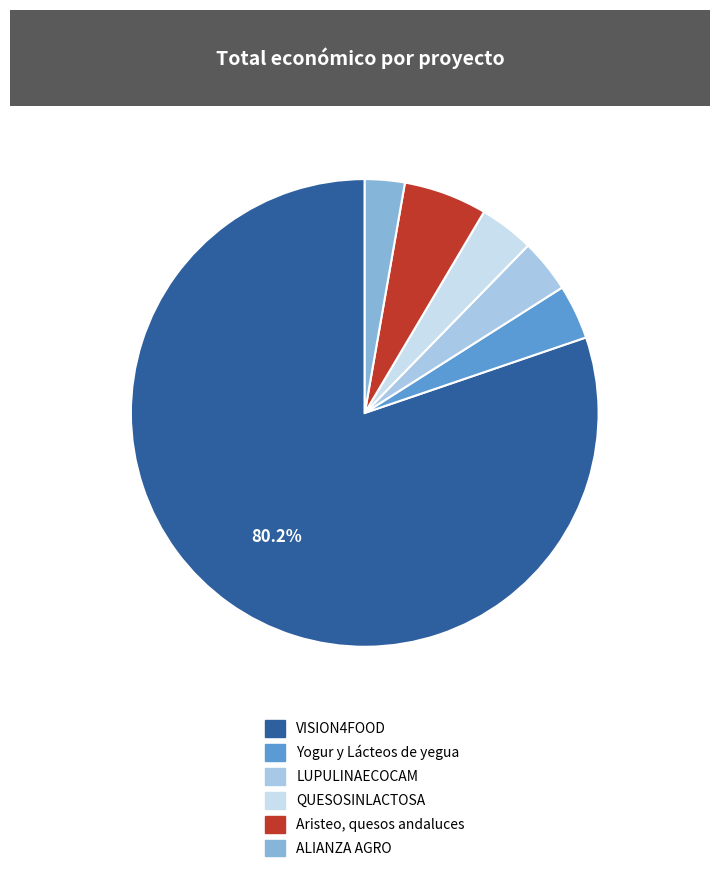

Is there a majority slice in this chart?

Yes